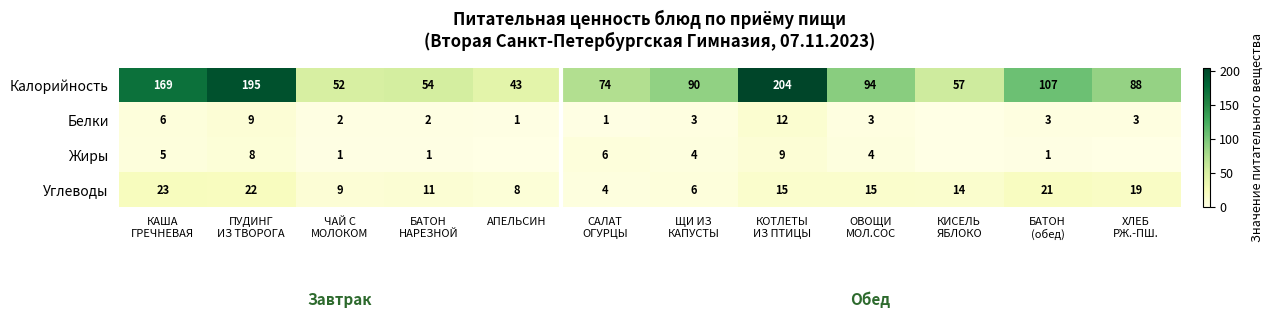

Is it true that Калорийность equals 21 at АПЕЛЬСИН?

False